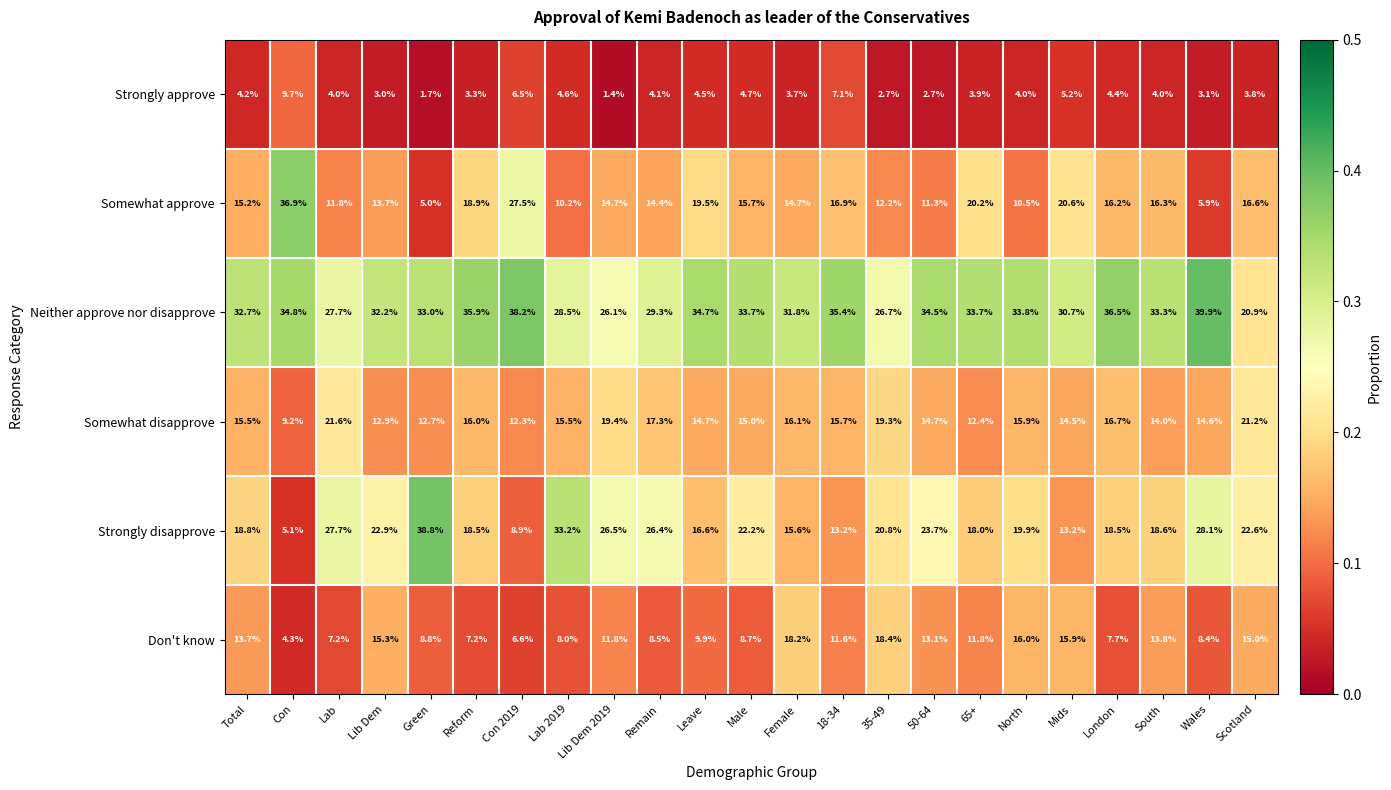

The value of Don't know at 50-64 is 13.1. True or false?

True